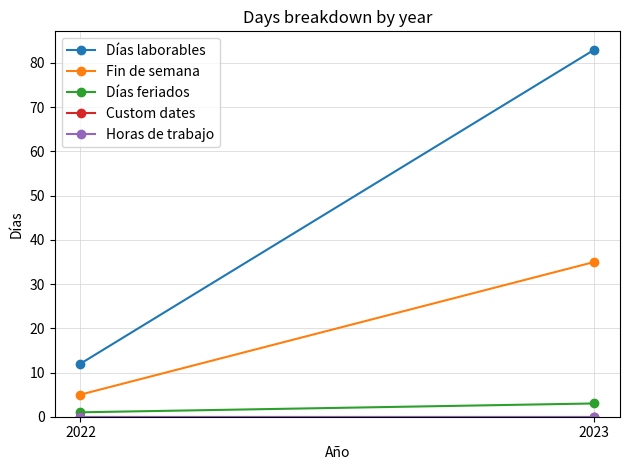

How many data points in Días feriados are less than 3?

1